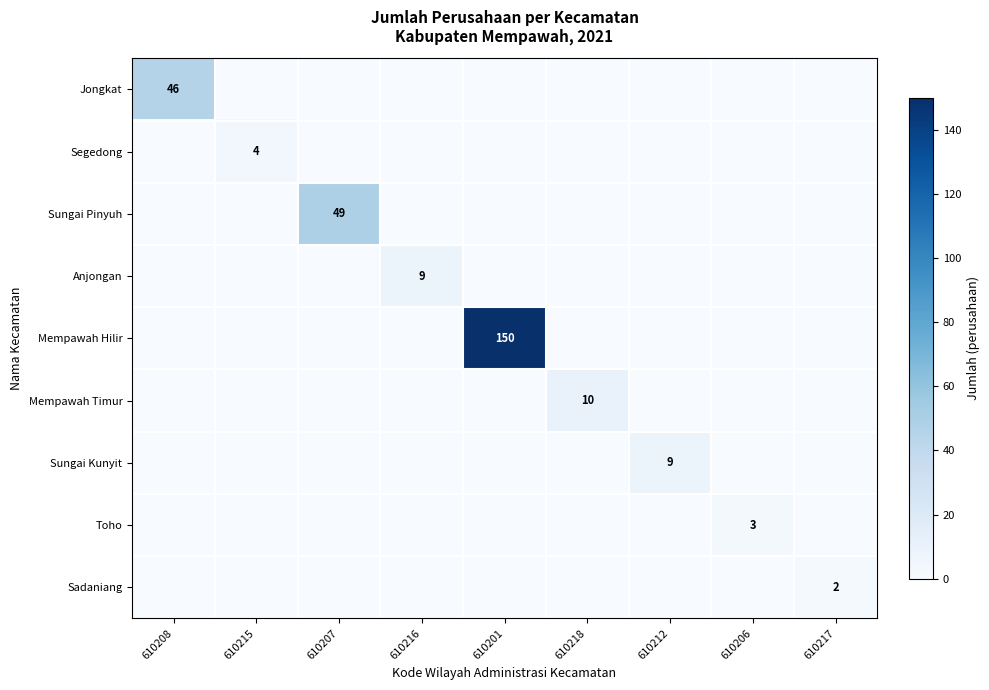

Which label corresponds to the largest value in the chart?

610201